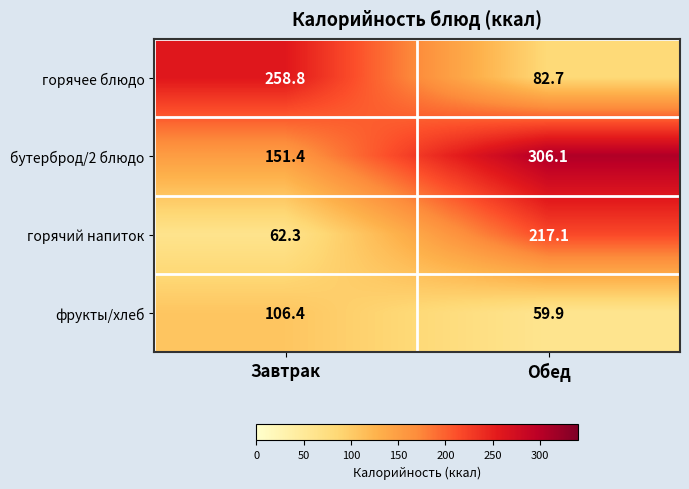

Rank the series by their maximum value, from highest to lowest.

бутерброд/2 блюдо, горячее блюдо, горячий напиток, фрукты/хлеб